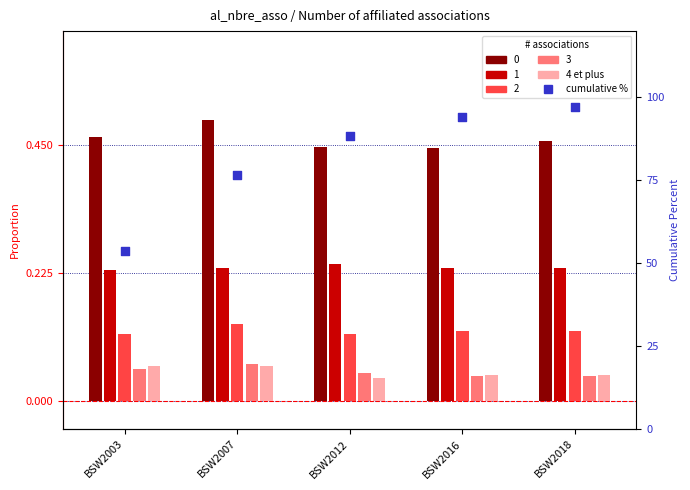

What is the total value across all series at BSW2003?

53.7